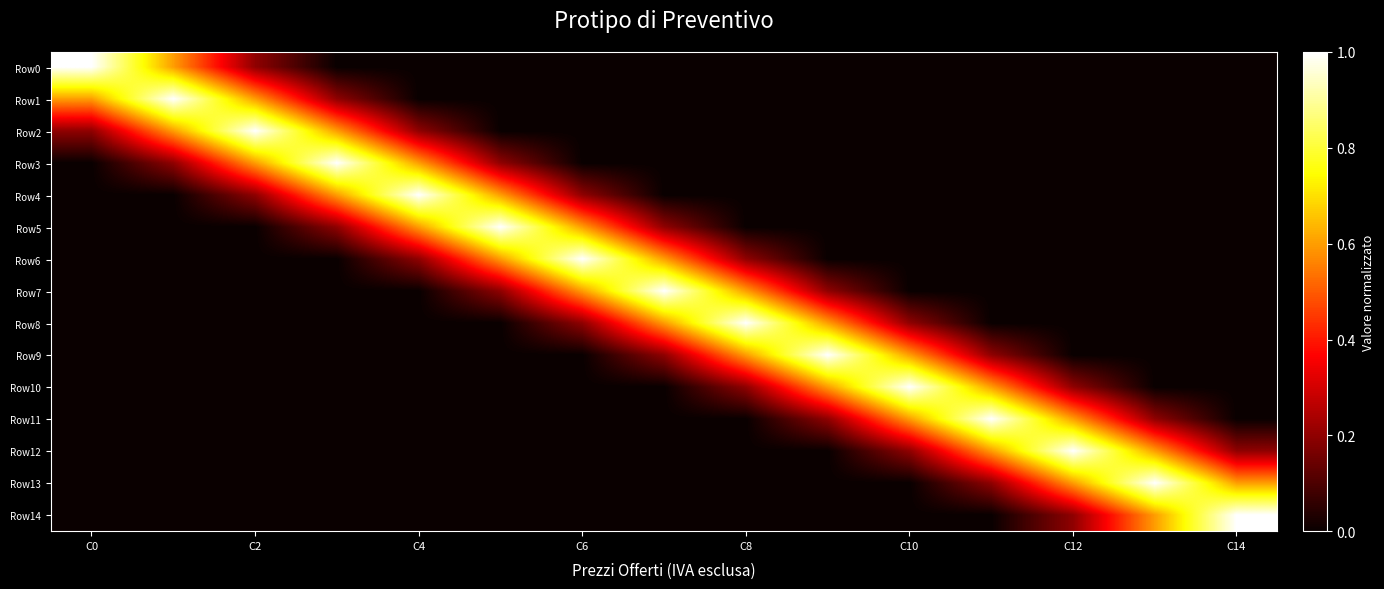

At which category does the chart reach its peak across all series?

C0